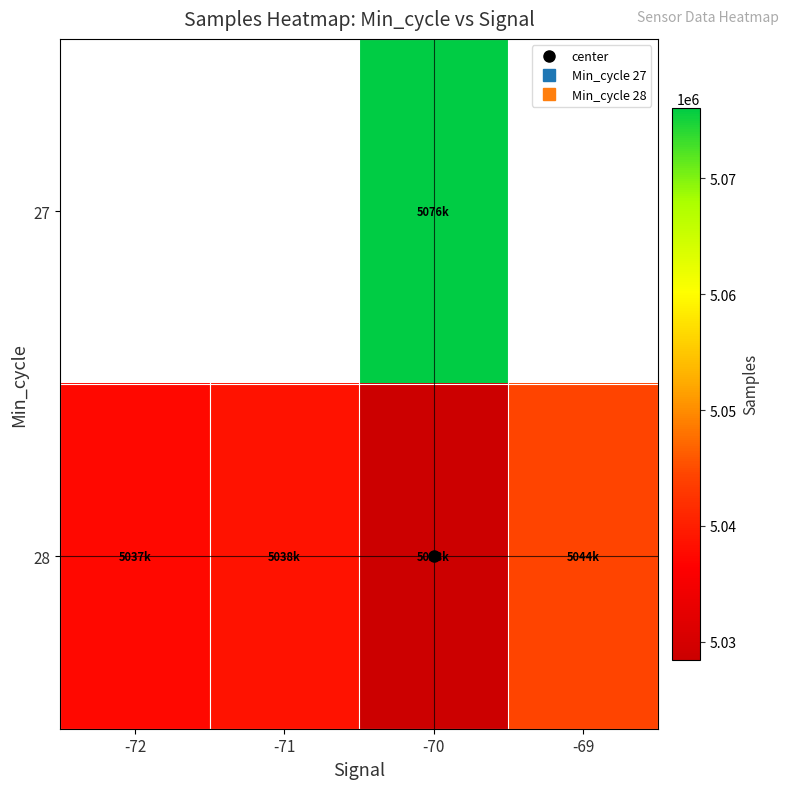

Which has a higher value, -72 or -71?

-71